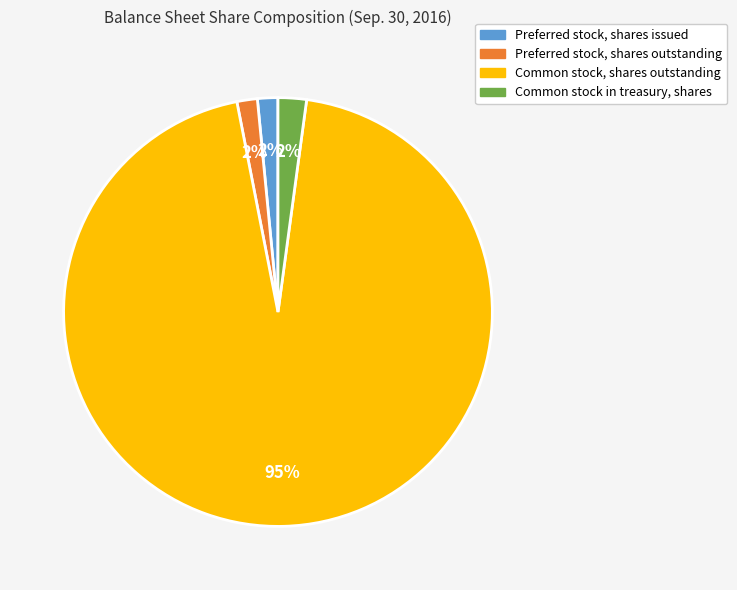

To the nearest percent, what is the average slice percentage?

25%